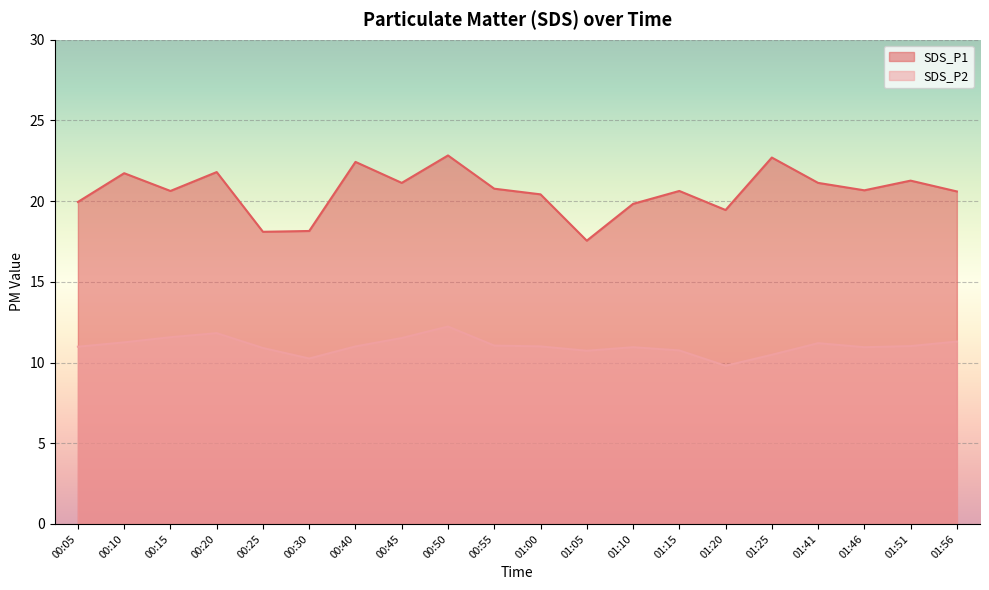

What is the label of the 20th point from the right?

00:05